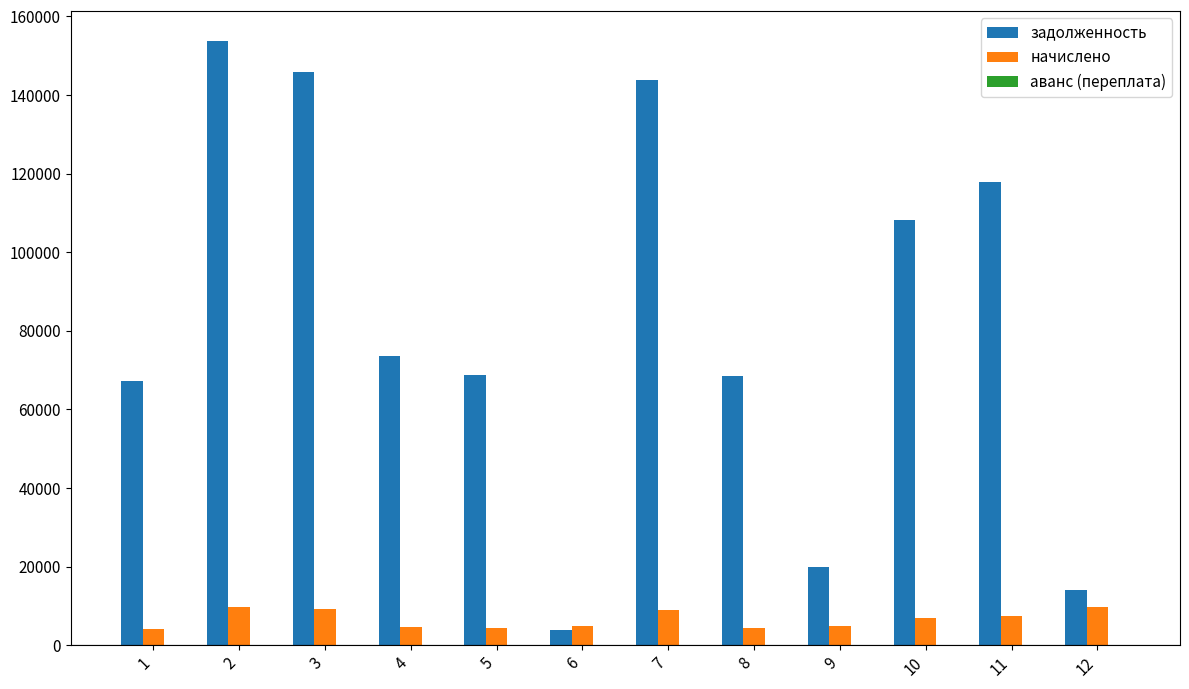

List the series in order of their peak value, lowest first.

начислено, задолженность